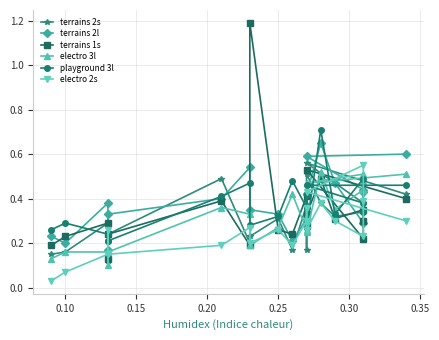

What is the difference between the maximum and minimum values in the terrains 2l series?

0.5